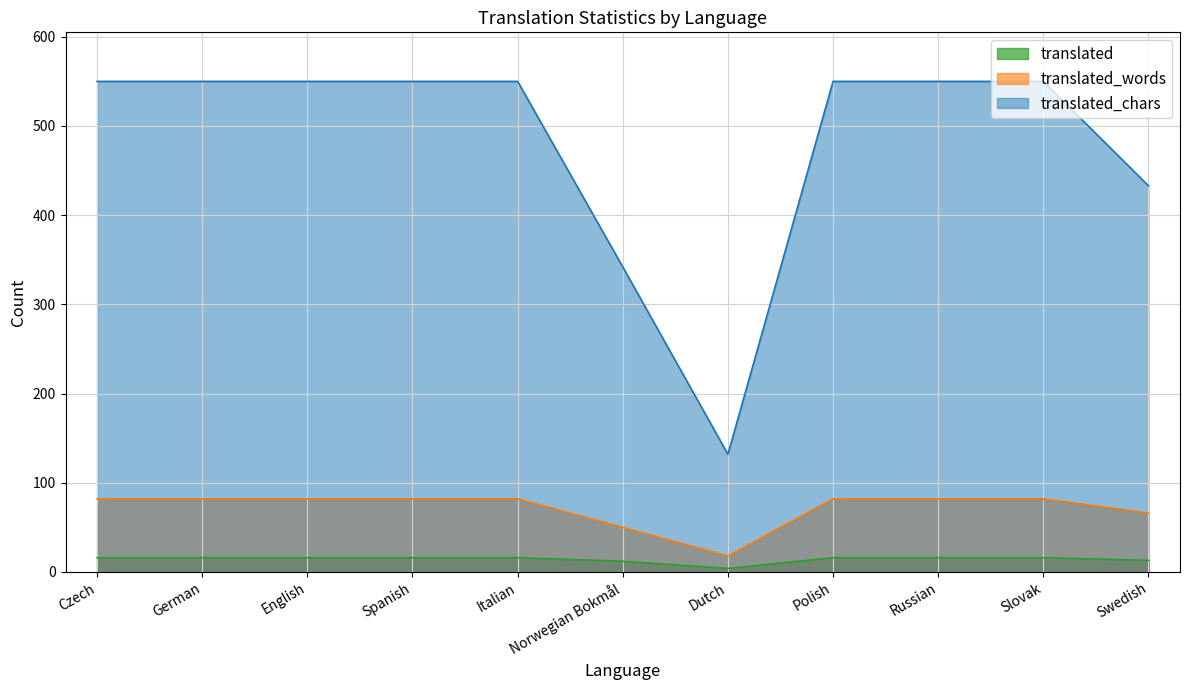

Reading left to right, list all the values displayed in this chart.

translated: 16	16	16	16	16	12	4	16	16	16	13
translated_words: 82	82	82	82	82	50	18	82	82	82	66
translated_chars: 550	550	550	550	550	342	132	550	550	550	433